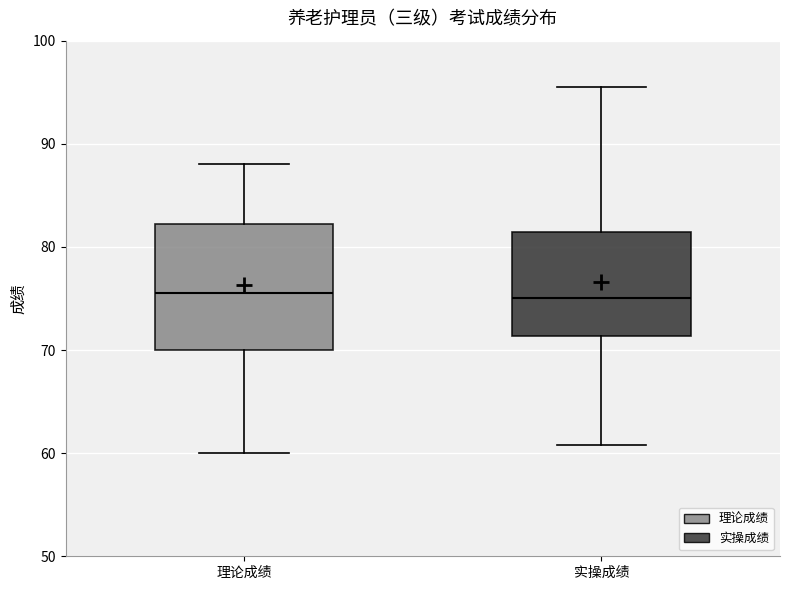

Which box is the tallest, from its lower edge to its upper edge?

理论成绩